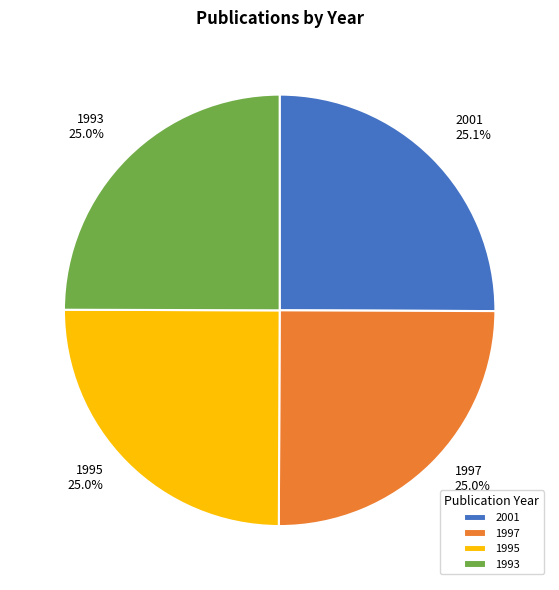

To the nearest percent, what is the combined percentage of 1995 and 2001?

50%